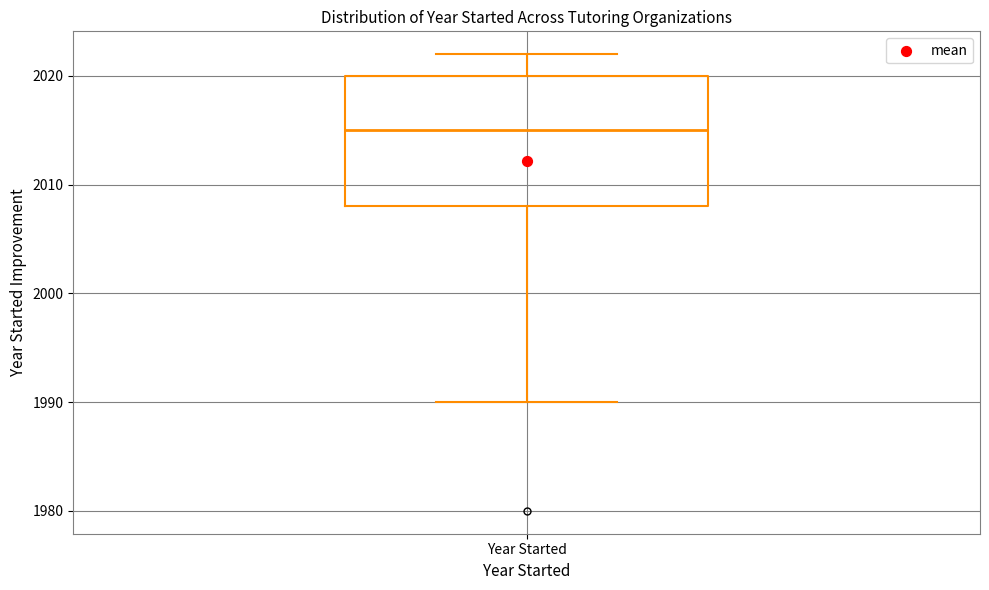

Where does the upper whisker of the box for Year Started end on the y-axis? The values are not printed on the chart, so give them approximately, as read against the axis.

2022